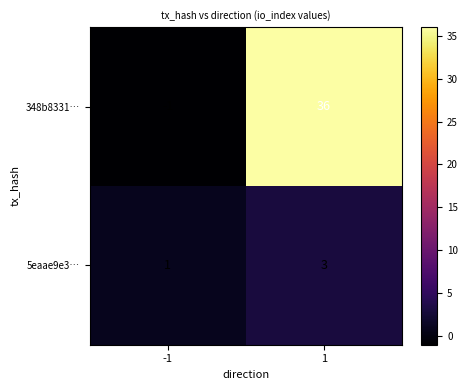

Rank the series at 1 from lowest to highest value.

5eaae9e3…, 348b8331…